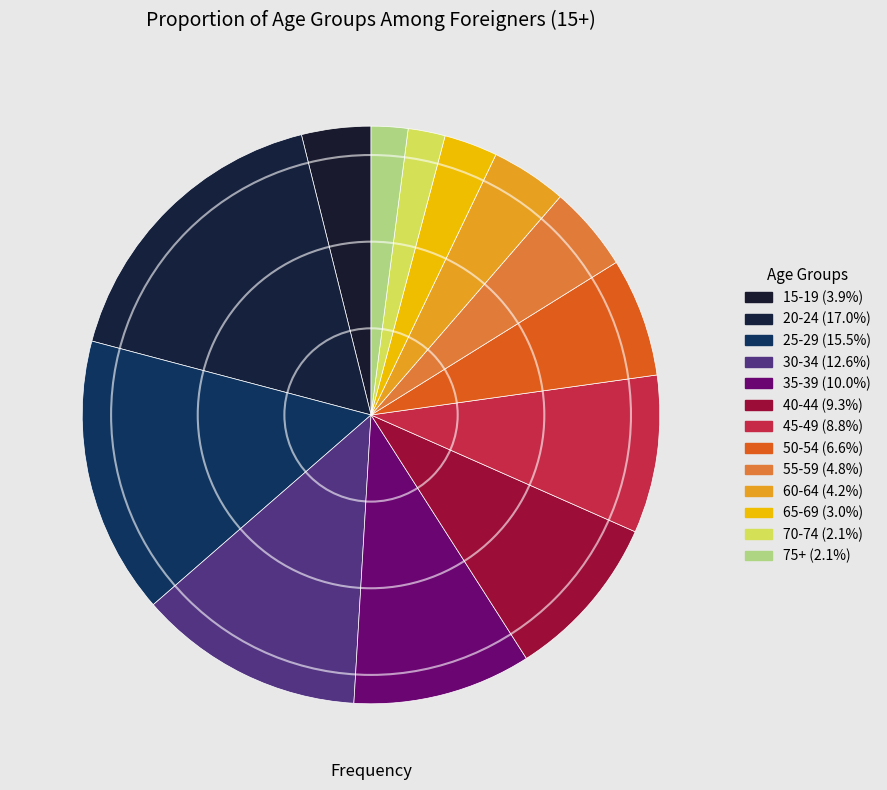

Does 35-39 represent more than half of the total?

No